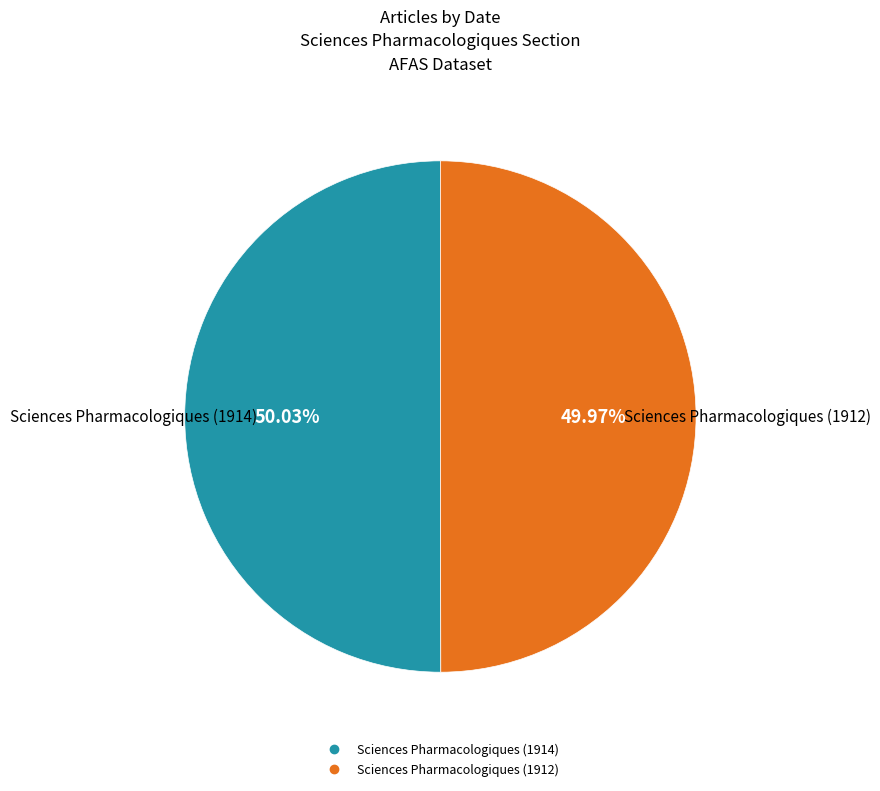

Combined, do Sciences Pharmacologiques (1914) and Sciences Pharmacologiques (1912) account for over 50%?

Yes